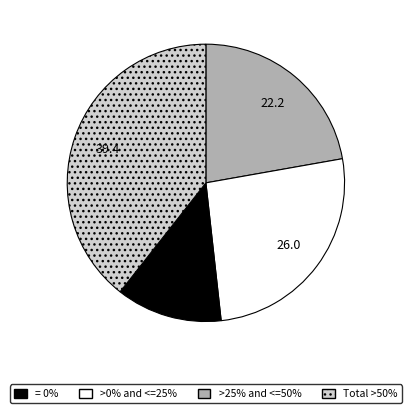

Does any single category account for the majority?

No